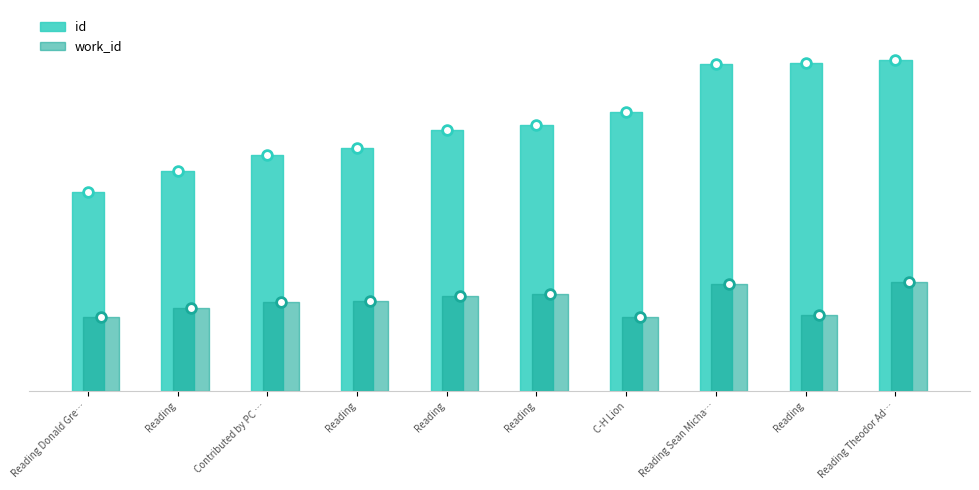

Which has a higher value, Contributed by PC Fleming or C-H Lion?

C-H Lion